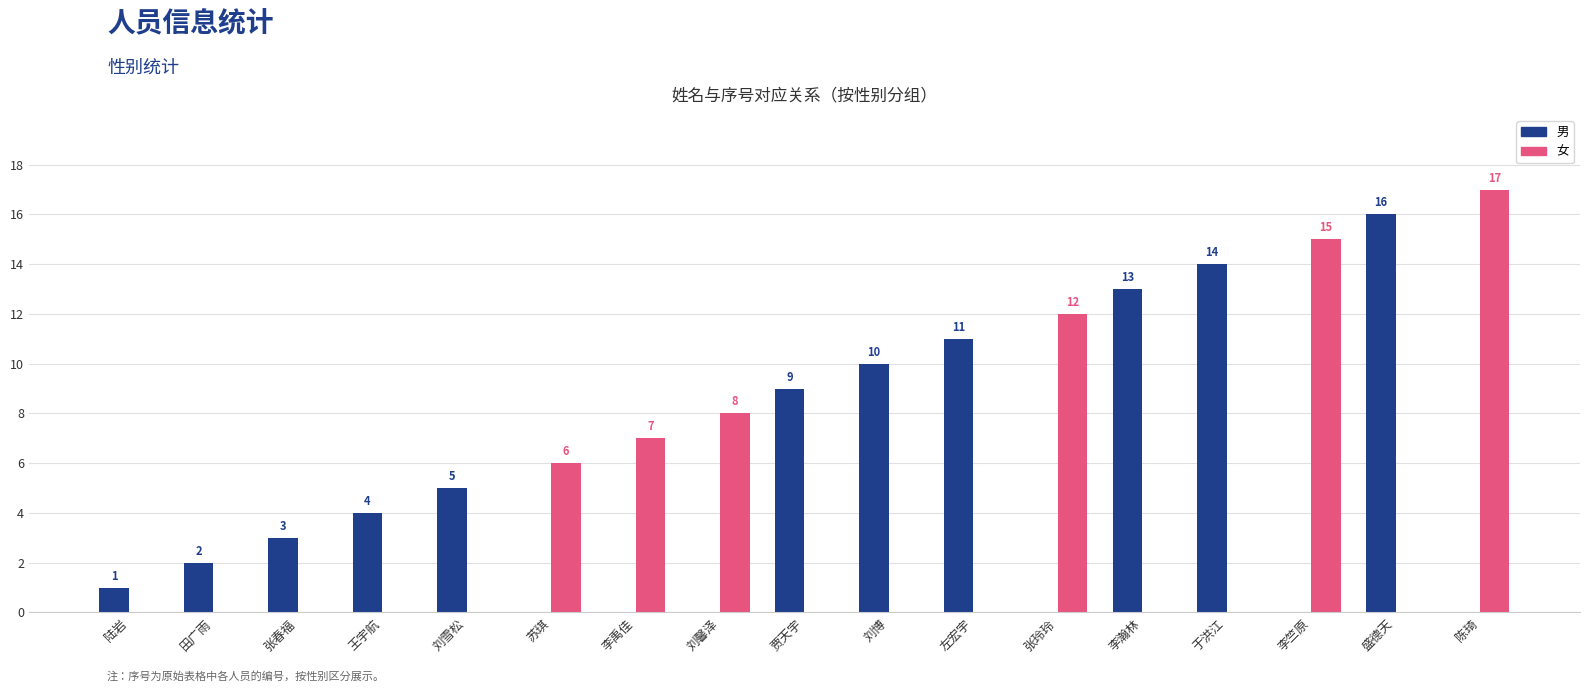

Which label corresponds to the largest value in the chart?

陈琦